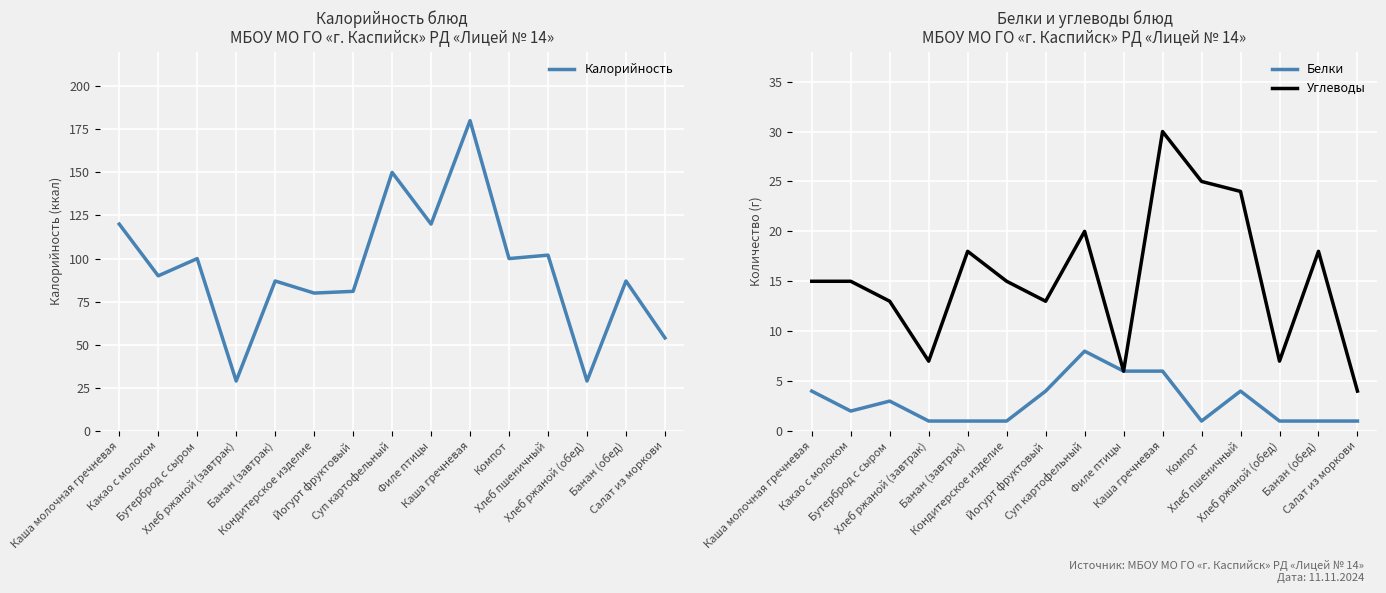

The Белки series shows 1 at Хлеб ржаной (завтрак). True or false?

True